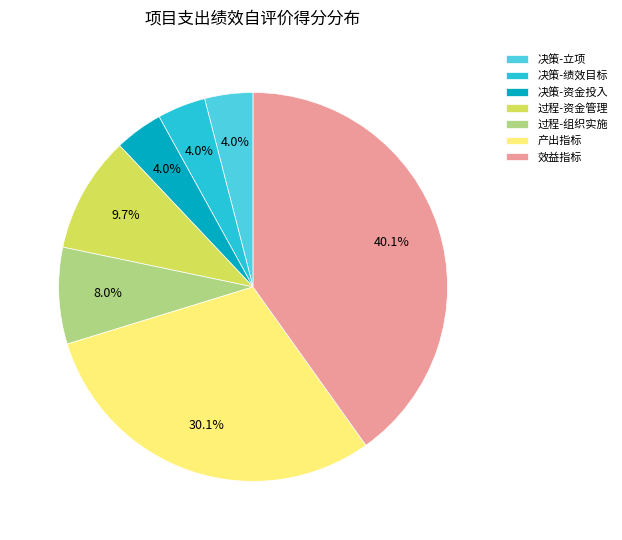

Does 过程-组织实施 account for over 50% of the chart?

No